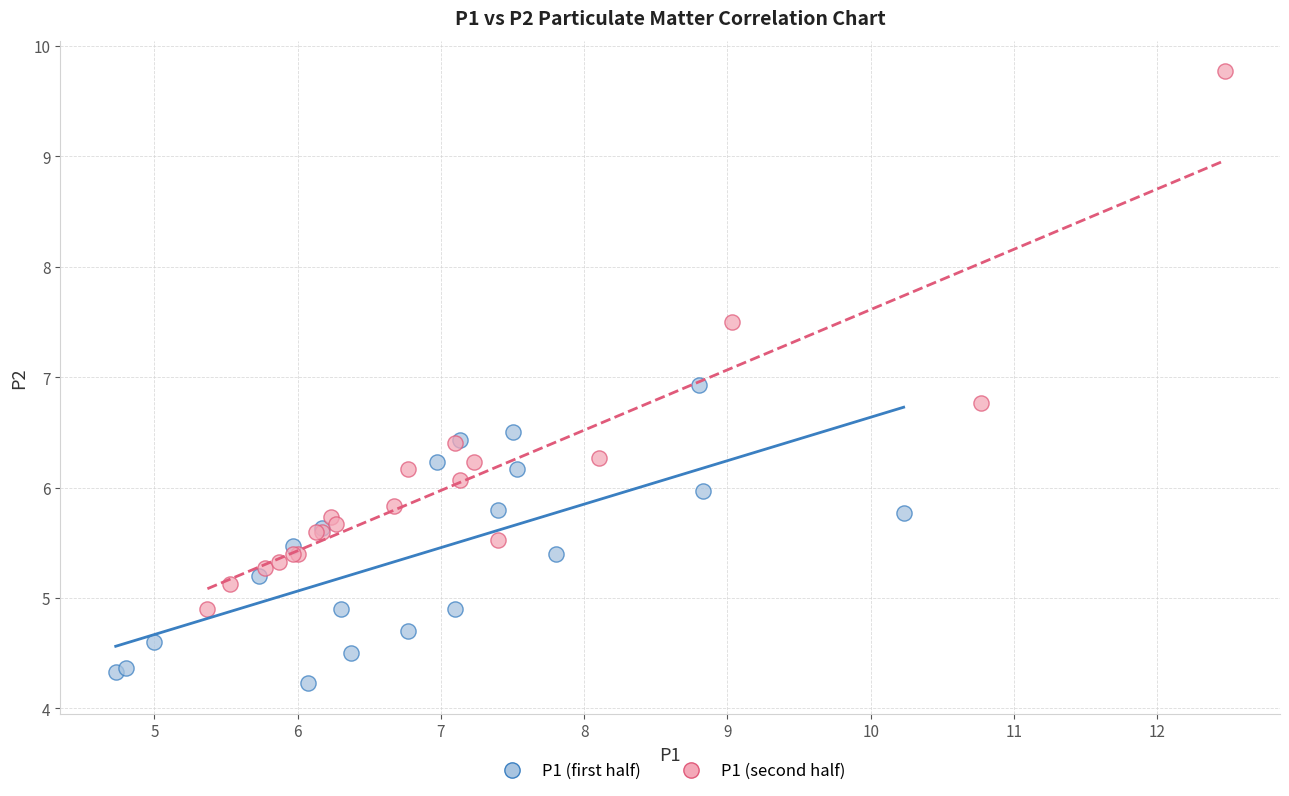

Which series has the widest spread of Y values?

P1 (second half)